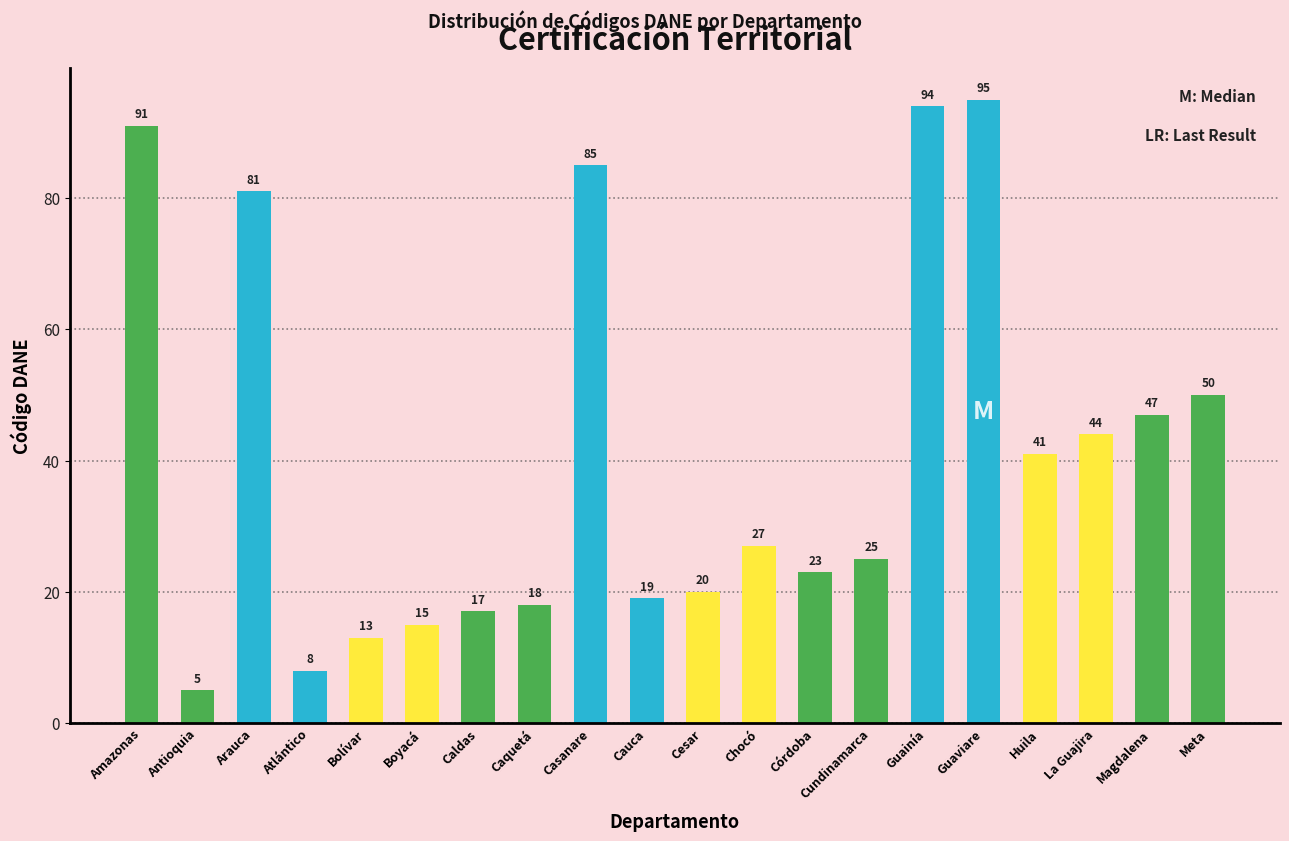

What value does the data have at Bolívar?

13